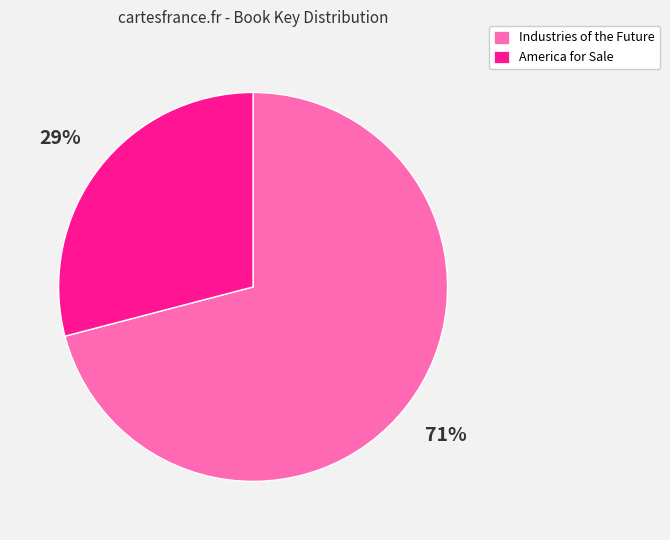

What is the smallest slice in the pie chart?

America for Sale